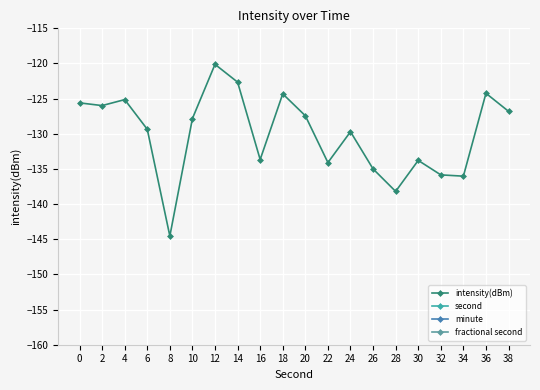

Reading left to right, list all the values displayed in this chart.

intensity(dBm): 0=-125.6	2=-126.0	4=-125.1	6=-129.4	8=-144.5	10=-127.8	12=-120.1	14=-122.7	16=-133.7	18=-124.3	20=-127.4	22=-134.1	24=-129.7	26=-135.0	28=-138.2	30=-133.8	32=-135.8	34=-136.0	36=-124.2	38=-126.8
second: 0=0.0	2=2.0	4=4.0	6=6.0	8=8.0	10=10.0	12=12.0	14=14.0	16=16.0	18=18.0	20=20.0	22=22.0	24=24.0	26=26.0	28=28.0	30=30.0	32=32.0	34=34.0	36=36.0	38=38.0
minute: 0=0.0	2=0.0	4=0.0	6=0.0	8=0.0	10=0.0	12=0.0	14=0.0	16=0.0	18=0.0	20=0.0	22=0.0	24=0.0	26=0.0	28=0.0	30=0.0	32=0.0	34=0.0	36=0.0	38=0.0
fractional second: 0=0.0	2=0.0	4=0.0	6=0.0	8=0.0	10=0.0	12=0.0	14=0.0	16=0.0	18=0.0	20=0.0	22=0.0	24=0.0	26=0.0	28=0.0	30=0.0	32=0.0	34=0.0	36=0.0	38=0.0